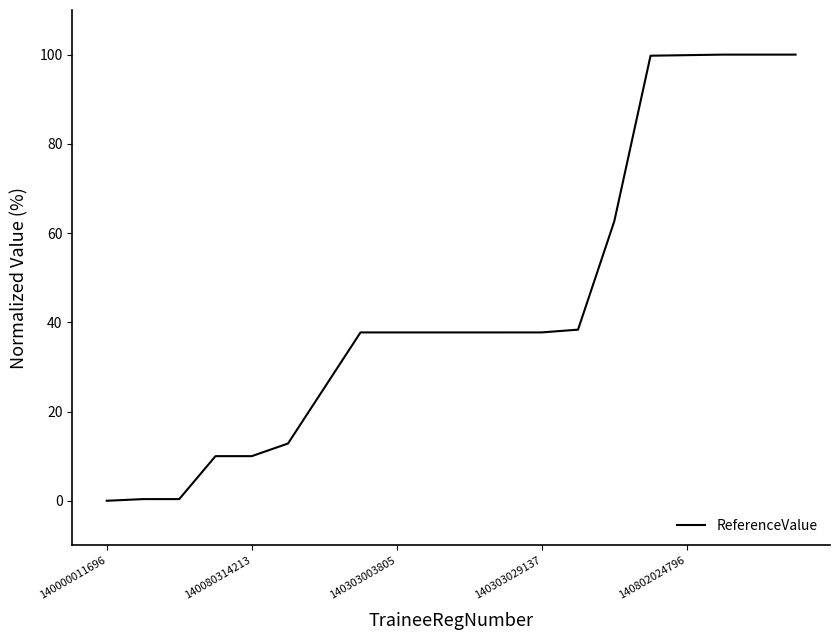

What is the average value?

44.3